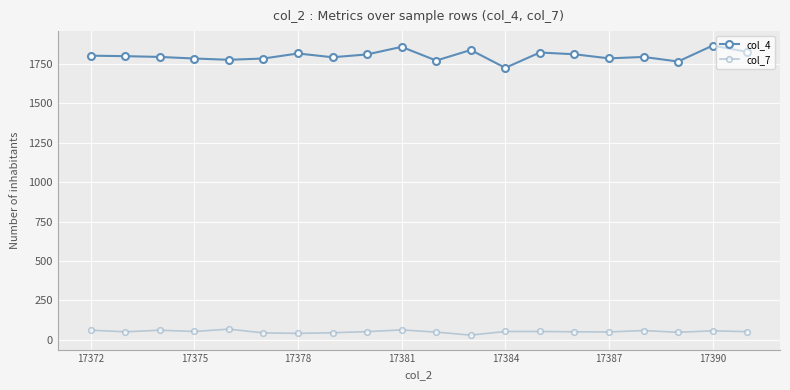

How many lines are shown in the chart?

2